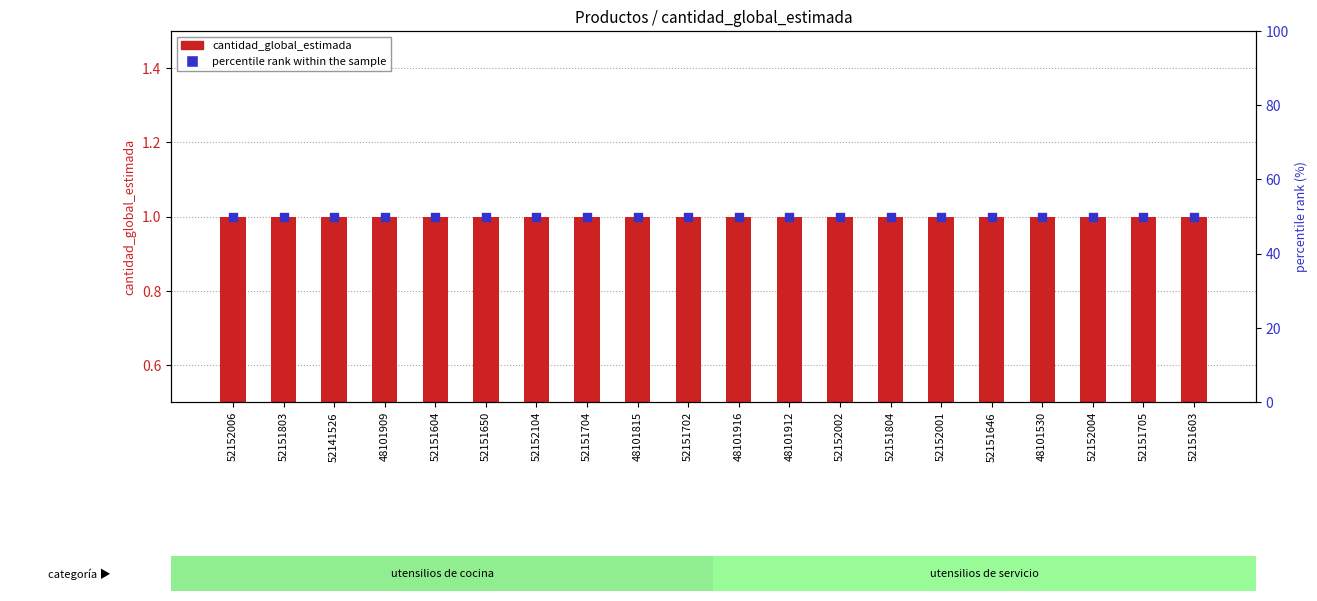

What are all the series names shown in the legend?

cantidad_global_estimada, percentile rank within the sample